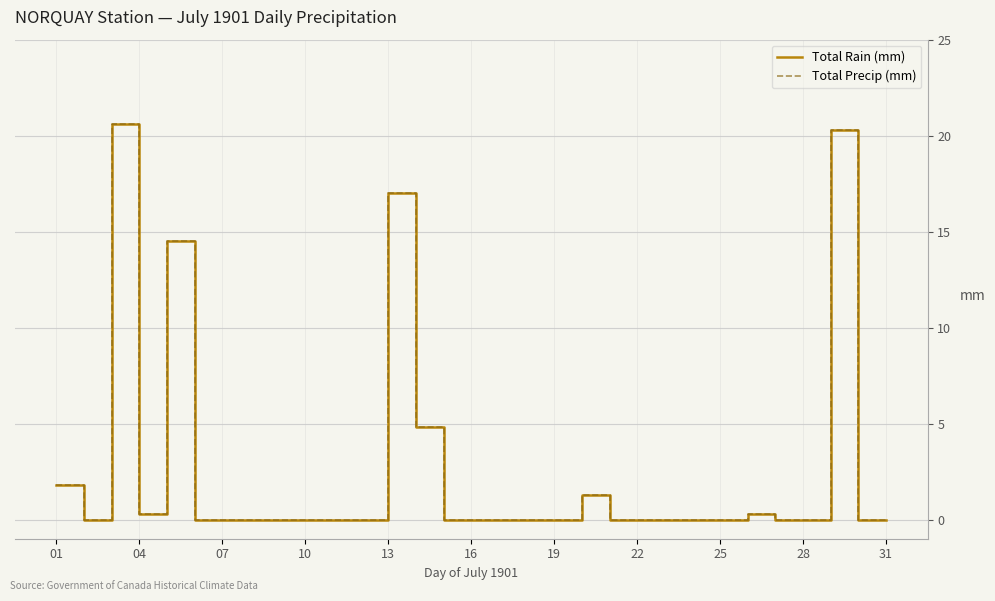

Does the chart display data point markers on the line(s)?

No